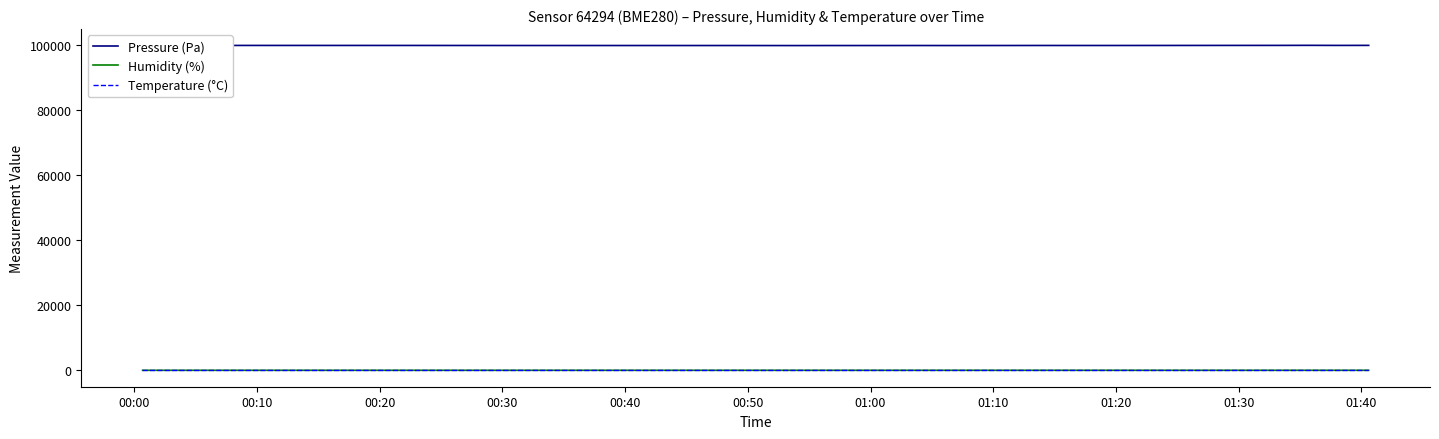

Which series has the largest total across all categories?

Pressure (Pa)